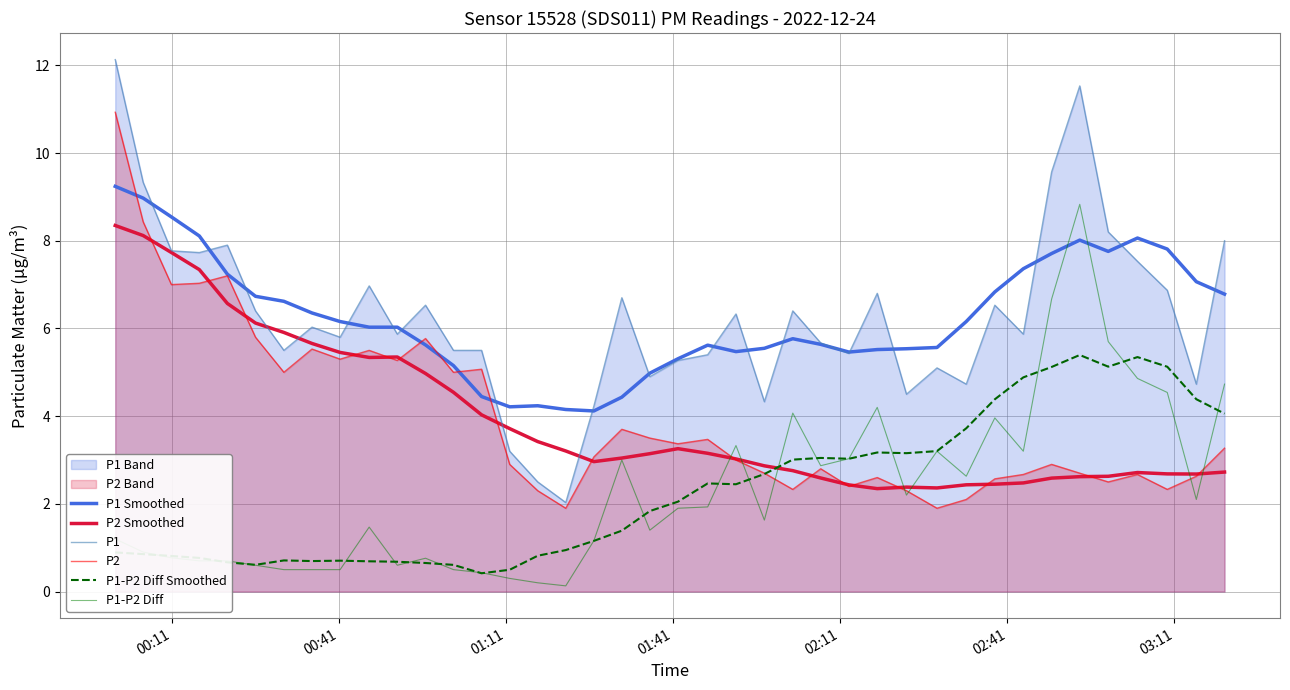

Which series has the largest range (max minus min)?

P1